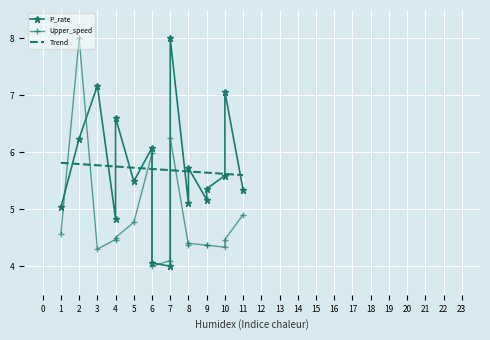

Which series ends up on top after the final intersection of Trend and Upper_speed?

Trend